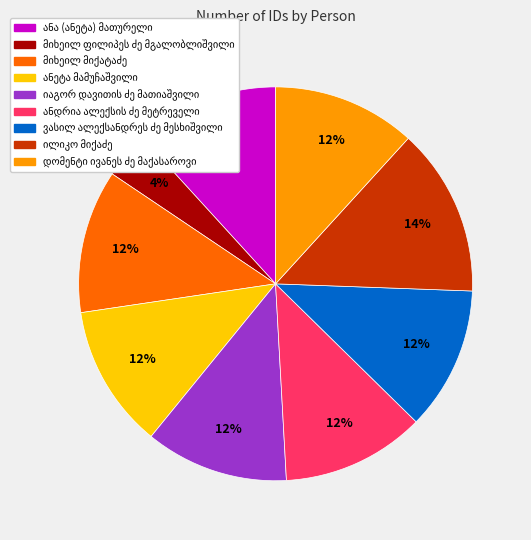

To the nearest percent, what is the average slice percentage?

11%